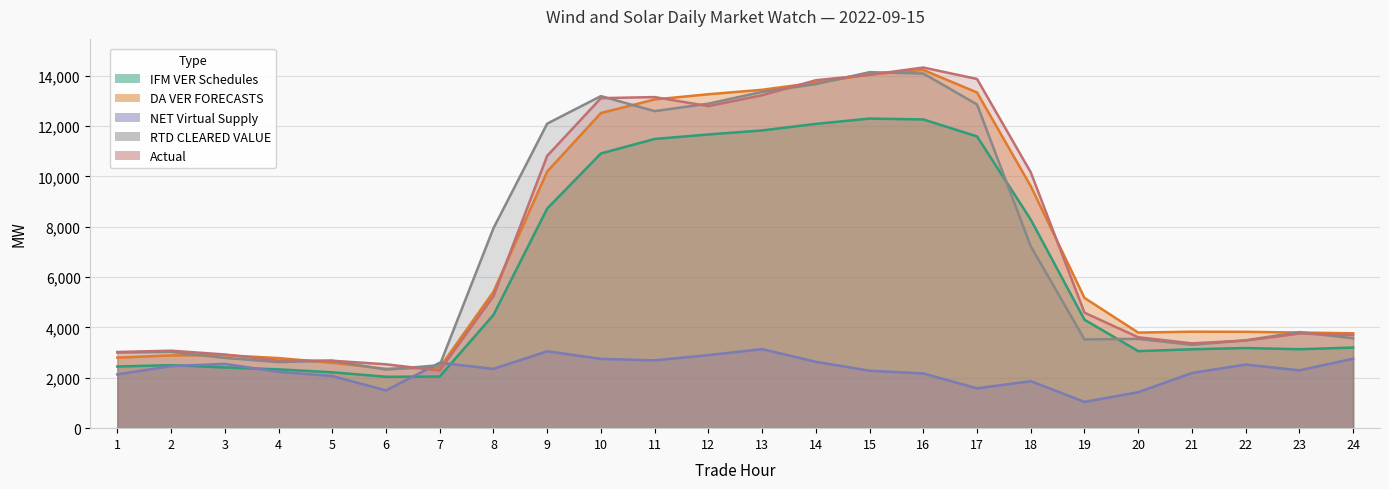

True or false: DA VER FORECASTS and IFM VER Schedules intersect in this chart.

False